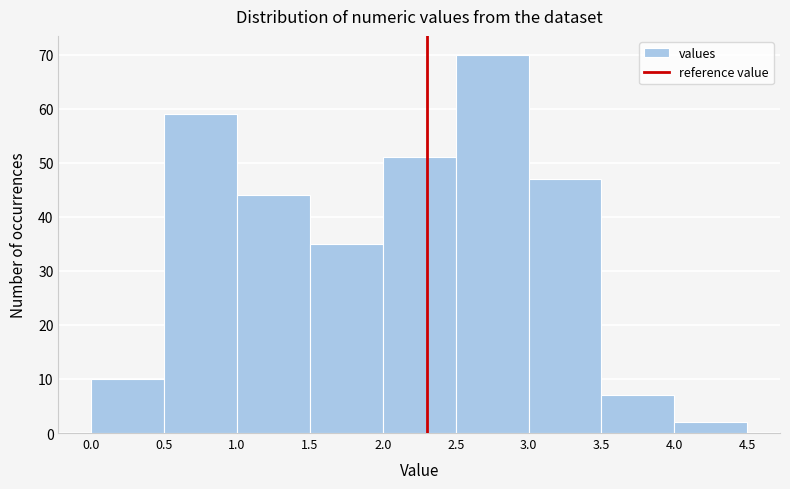

Reading left to right, list every bar in this chart as the range it spans on the x-axis followed by its height. The values are not printed on the chart, so give them approximately, as read against the axis.

0.0 to 0.5: 10
0.5 to 1.0: 59
1.0 to 1.5: 44
1.5 to 2.0: 35
2.0 to 2.5: 51
2.5 to 3.0: 70
3.0 to 3.5: 47
3.5 to 4.0: 7
4.0 to 4.5: 2